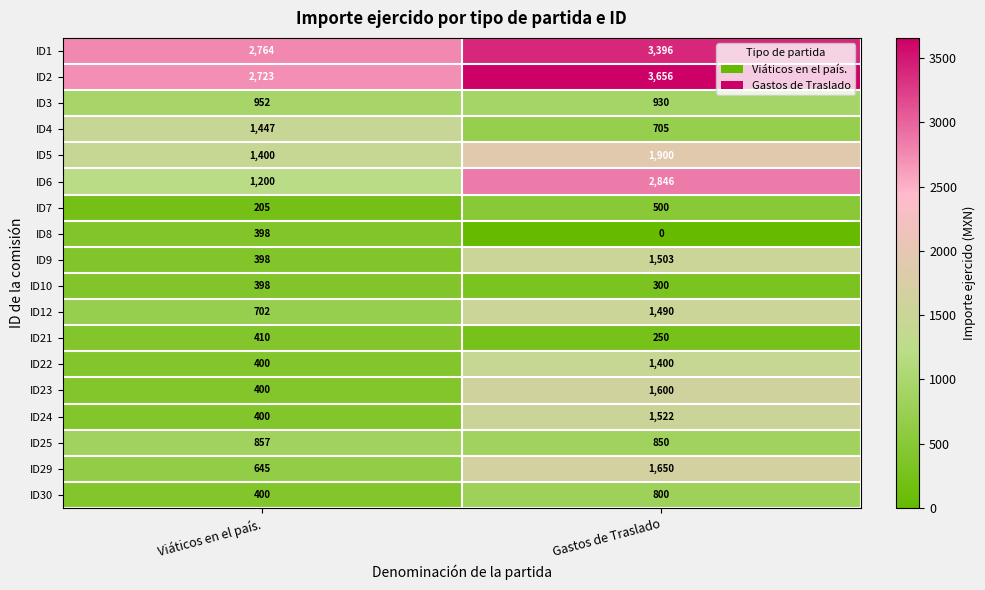

At how many categories does at least one series exceed 3302?

1